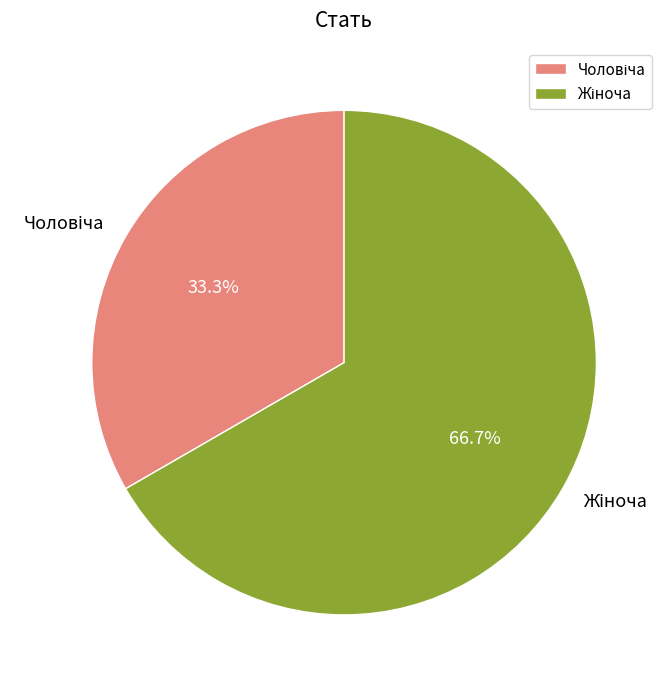

Do Жіноча and Чоловіча together represent more than half of the pie?

Yes